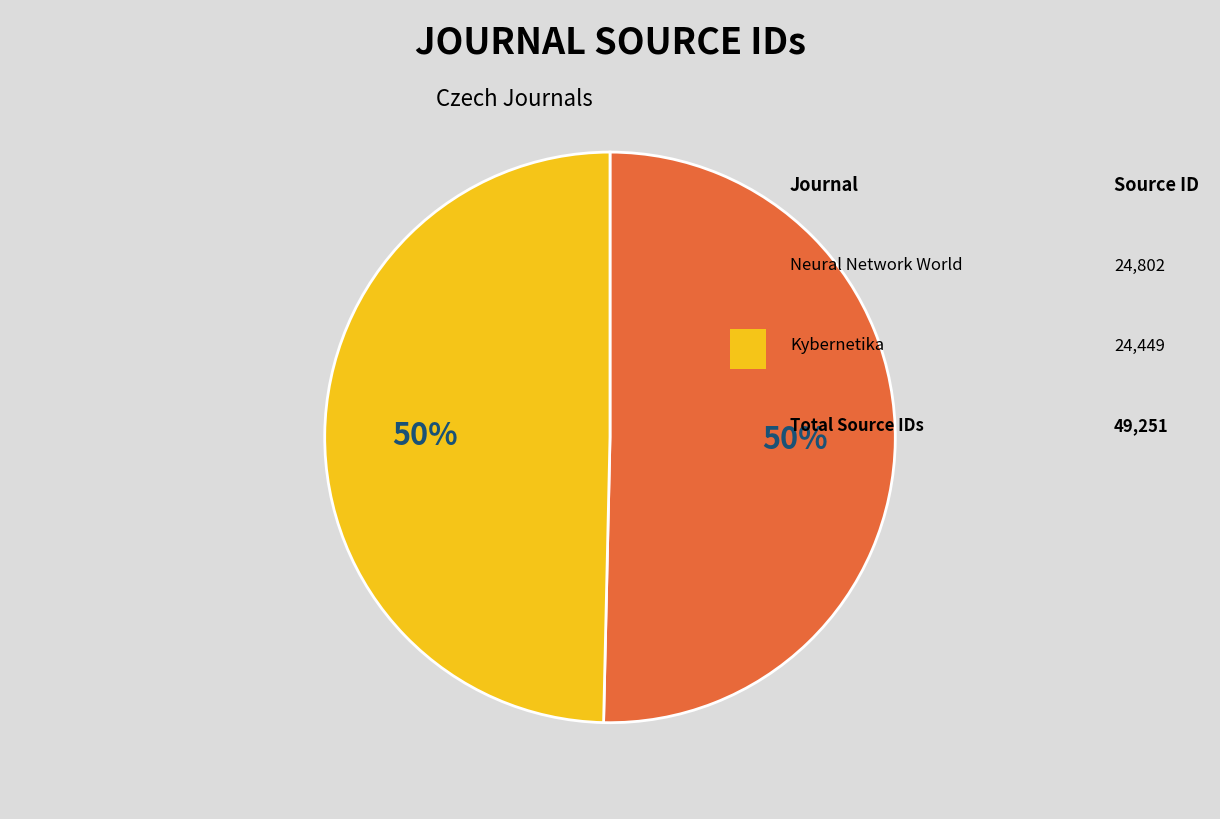

To the nearest percent, what is the average slice percentage?

50%